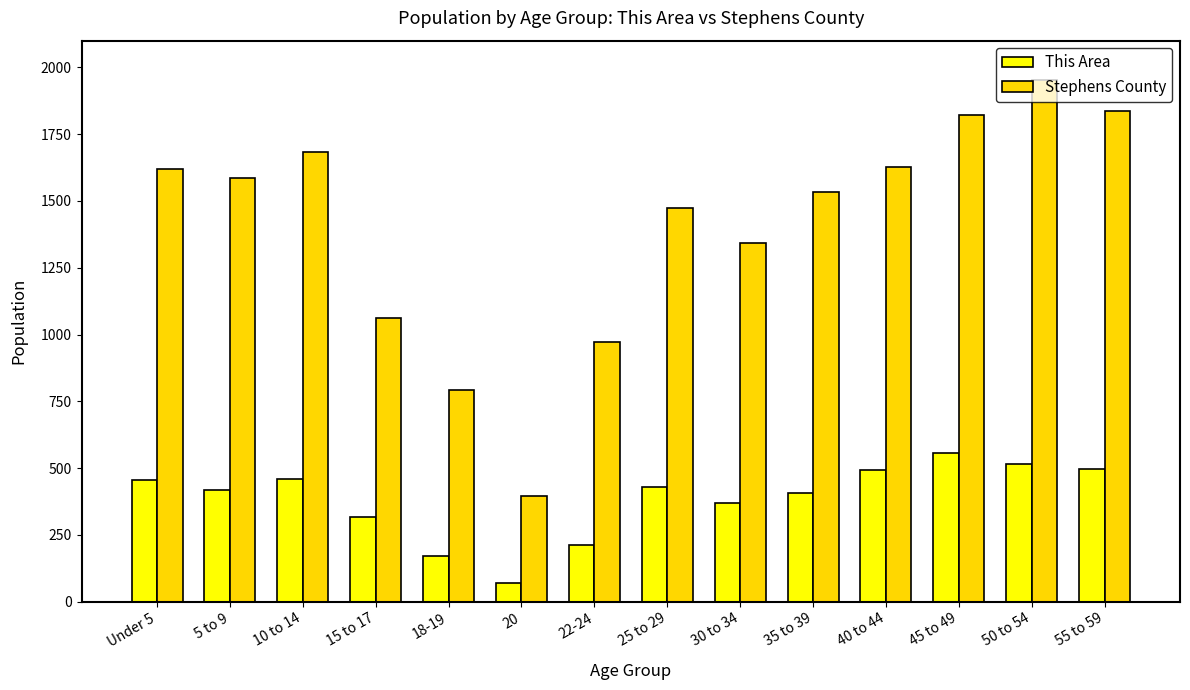

What position from the right is 30 to 34?

6